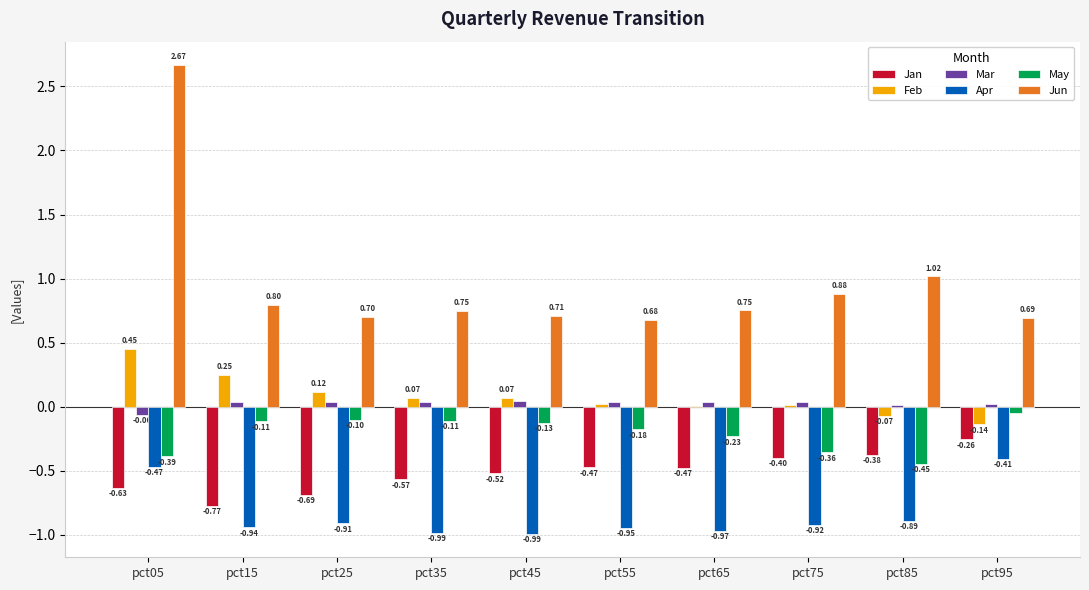

What is the sum of the Apr values at pct95 and pct15?

-1.3